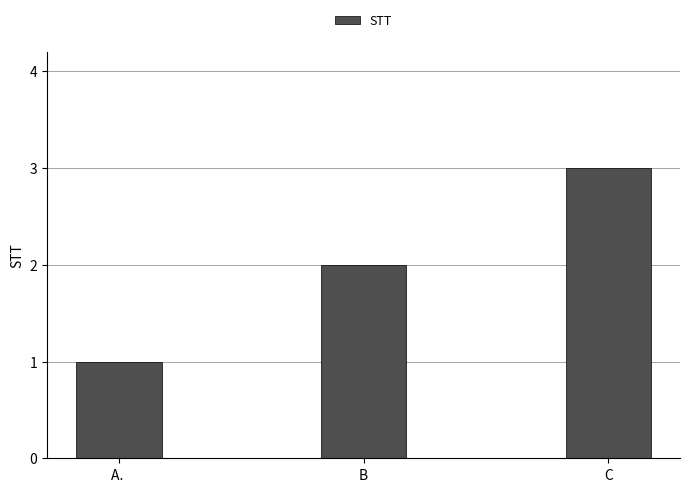

What is the ratio of the value at B to the value at C?

0.7